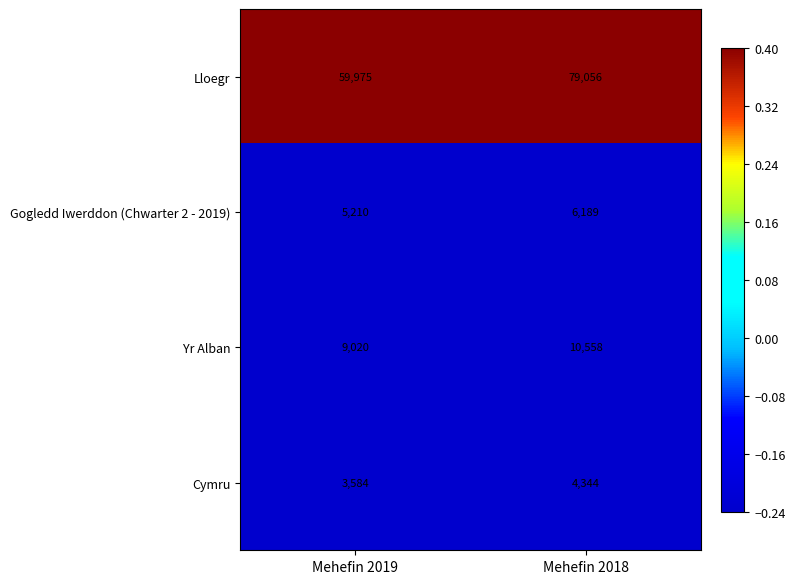

True or false: Yr Alban has a value of 10558 at Mehefin 2018.

True